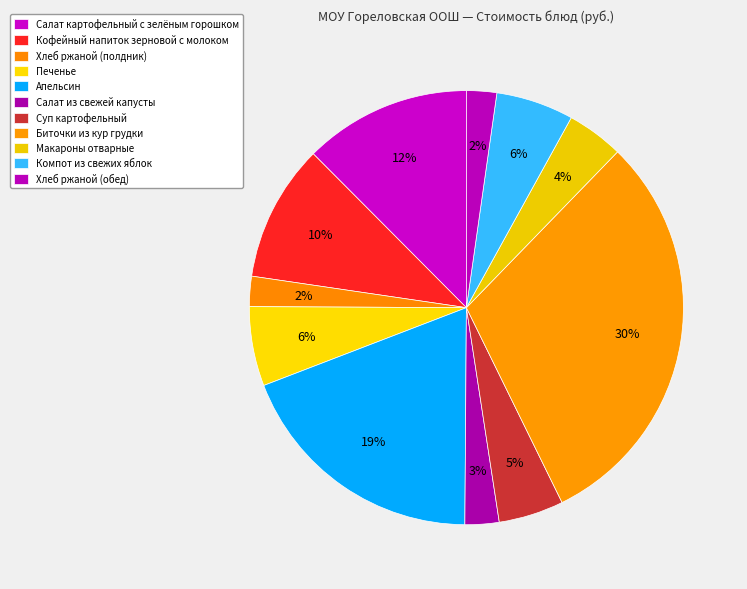

Which has a higher value, Хлеб ржаной (полдник) or Печенье?

Печенье